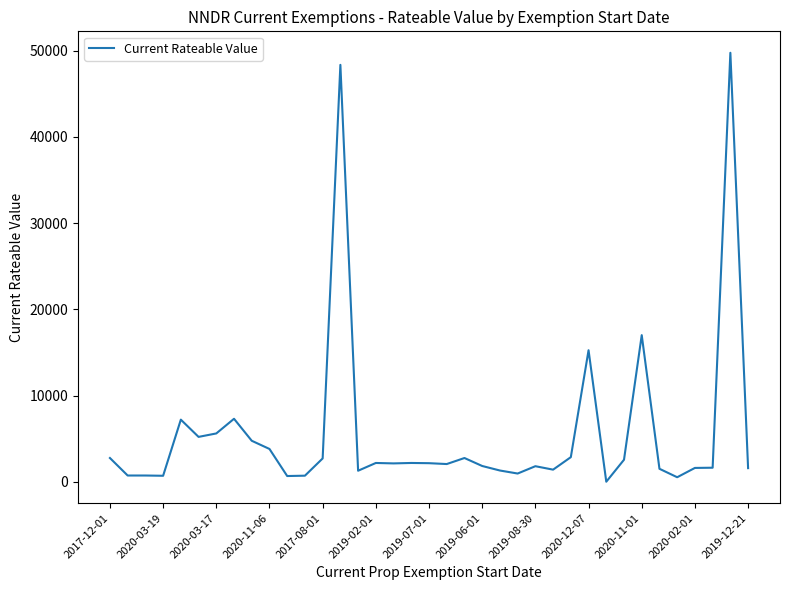

What is the greatest value displayed?

49750